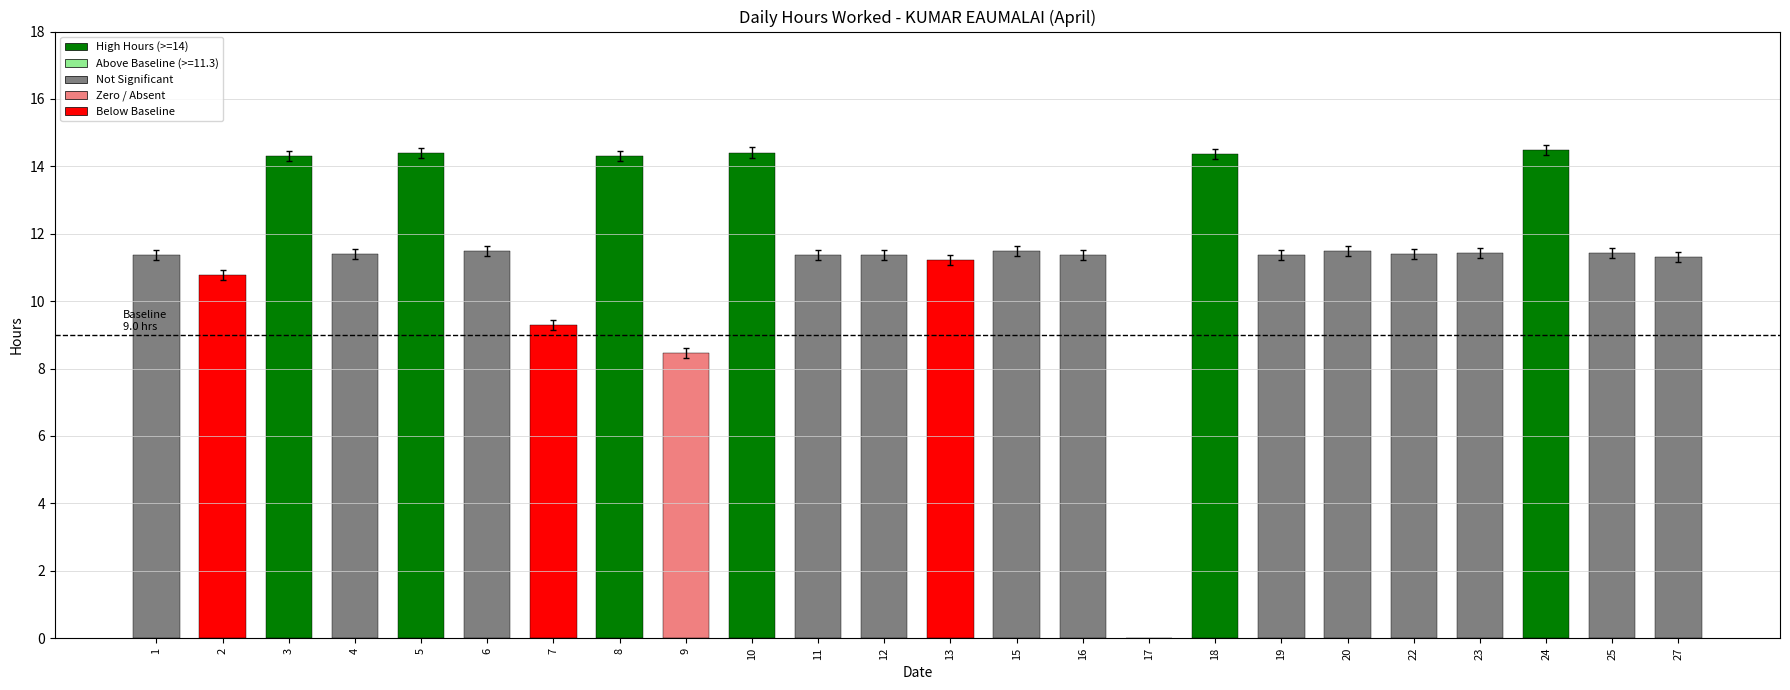

Which has a higher value, 20 or 7?

20